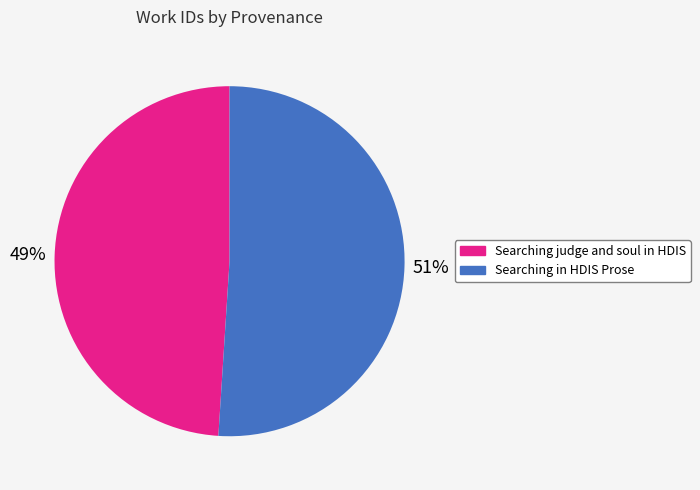

Which has a higher value, Searching in HDIS Prose or Searching judge and soul in HDIS?

Searching in HDIS Prose